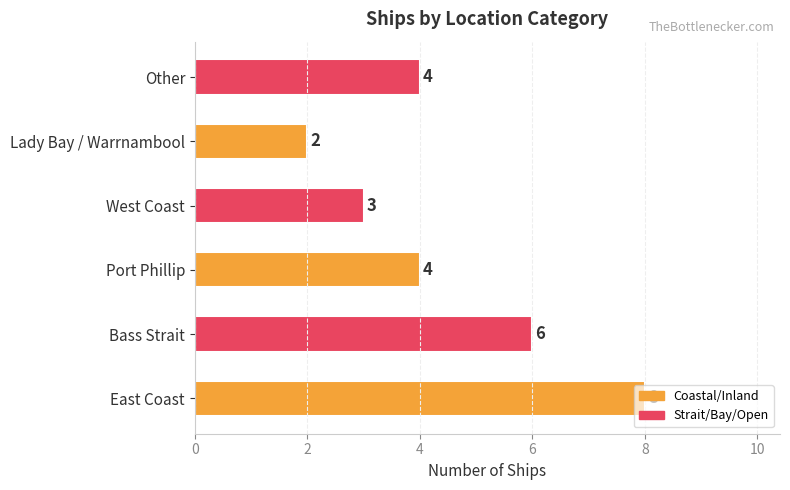

How many values are between 3 and 6?

4